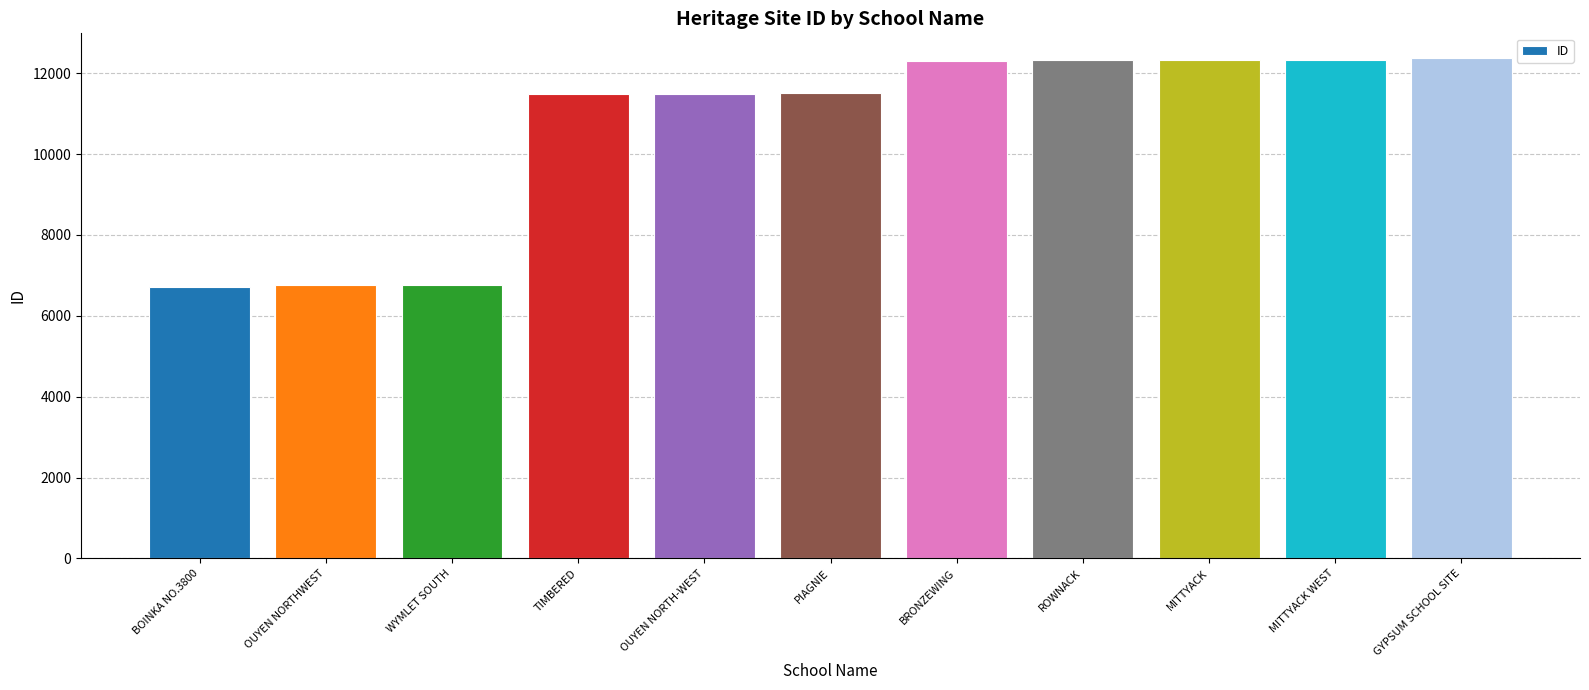

What value does the data have at GYPSUM SCHOOL SITE?

12368